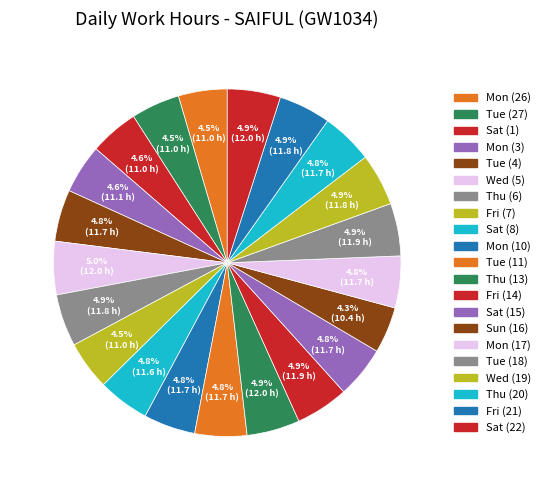

How many segments does this pie chart have?

21